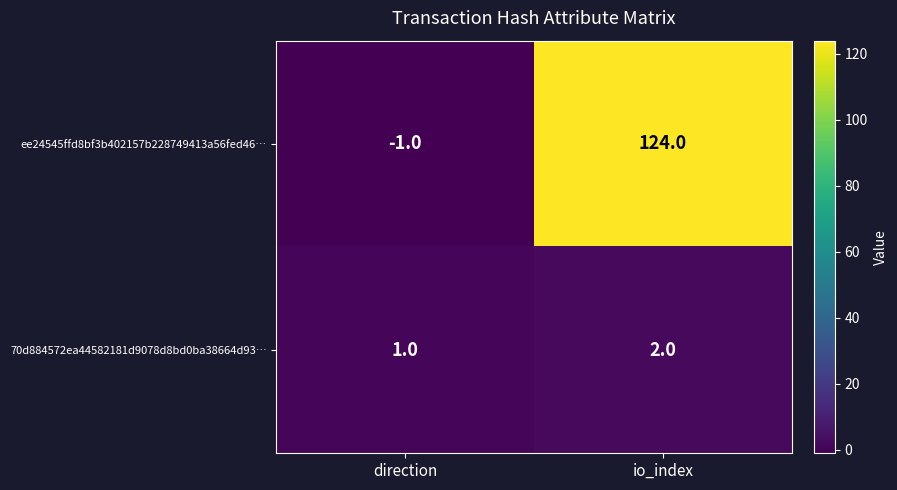

At which category is the sum across all series the highest?

io_index